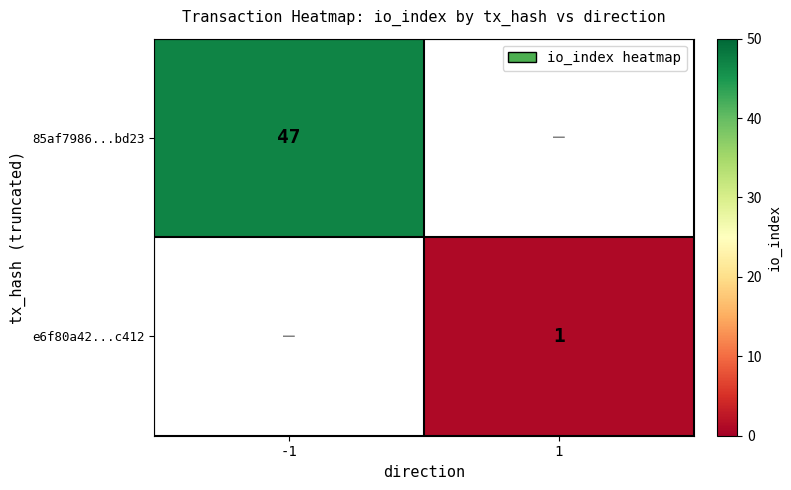

How many series are shown in this chart?

2